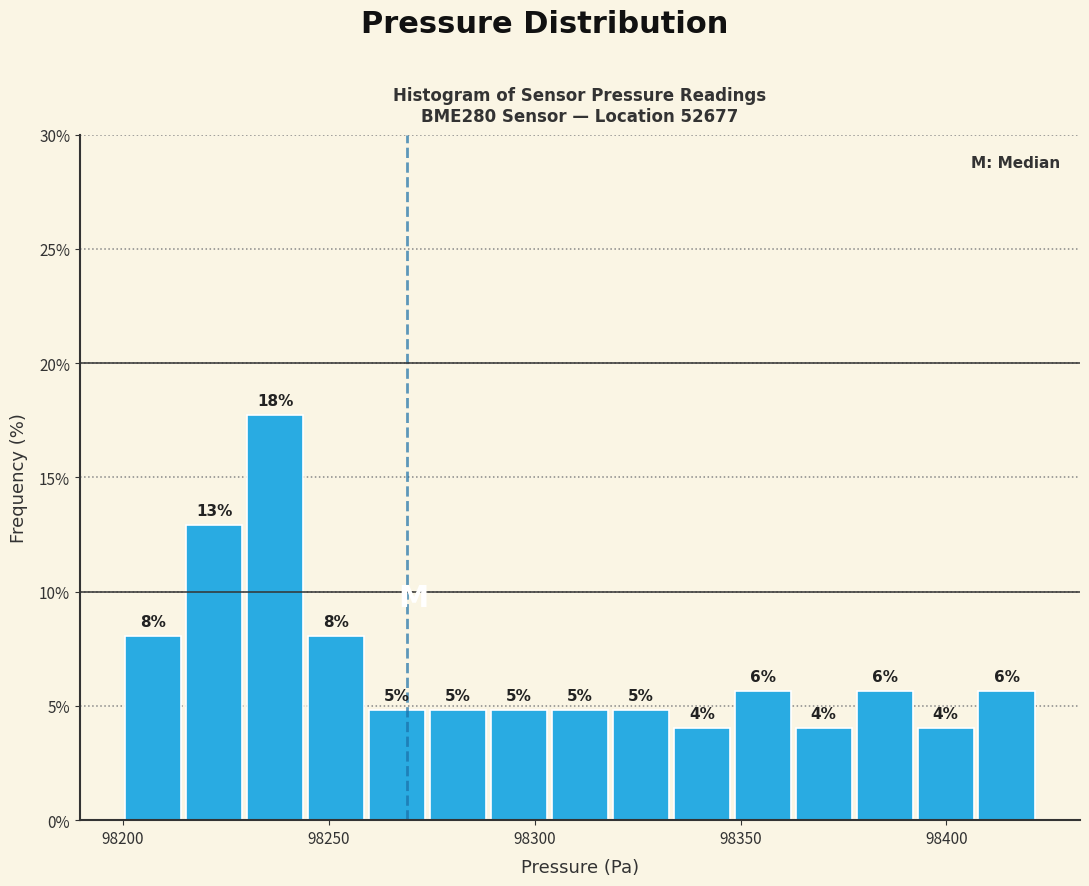

Read against the x-axis, roughly where is the centre of the tallest bar?

98235